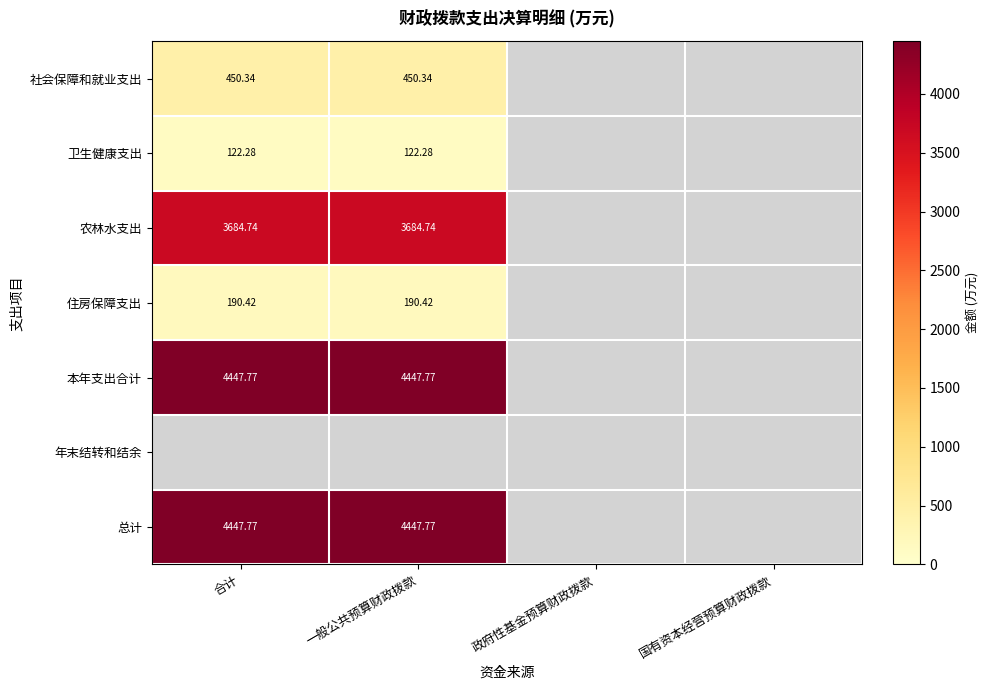

Between 合计 and 国有资本经营预算财政拨款, which is larger?

合计